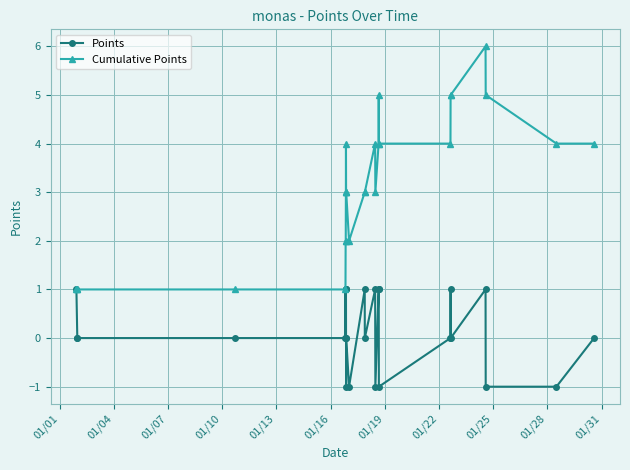

Count the Cumulative Points values in the range 2 to 4.

16